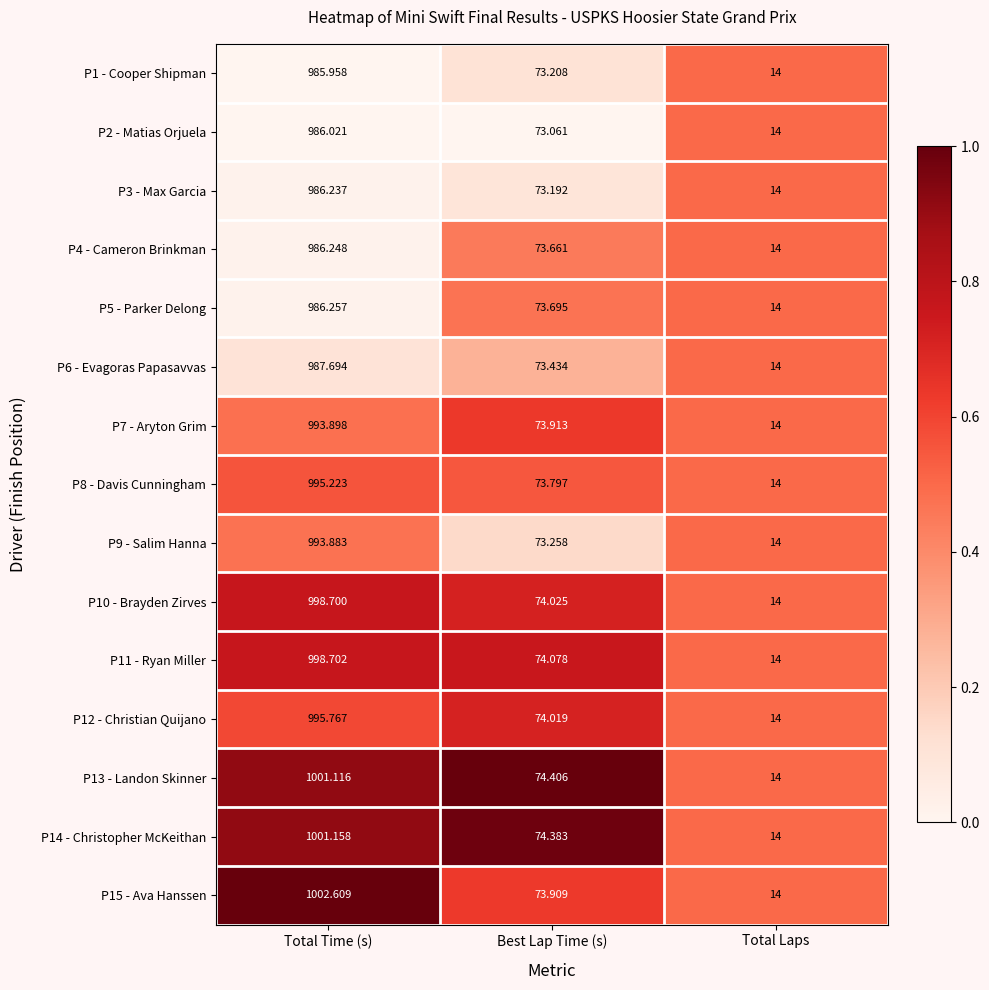

Which category has the lowest value in the P11 - Ryan Miller series?

Total Laps